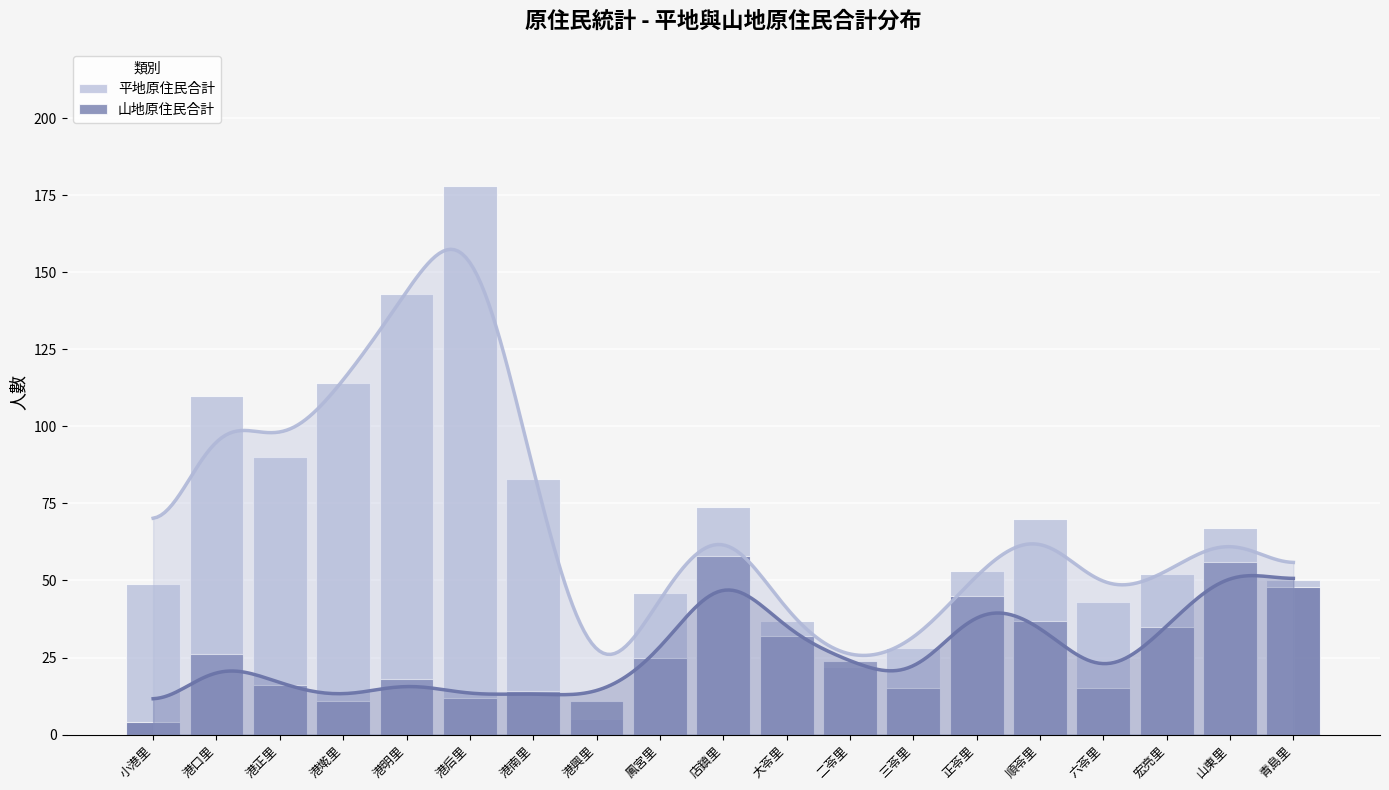

What is the minimum value for 山地原住民合計?

4